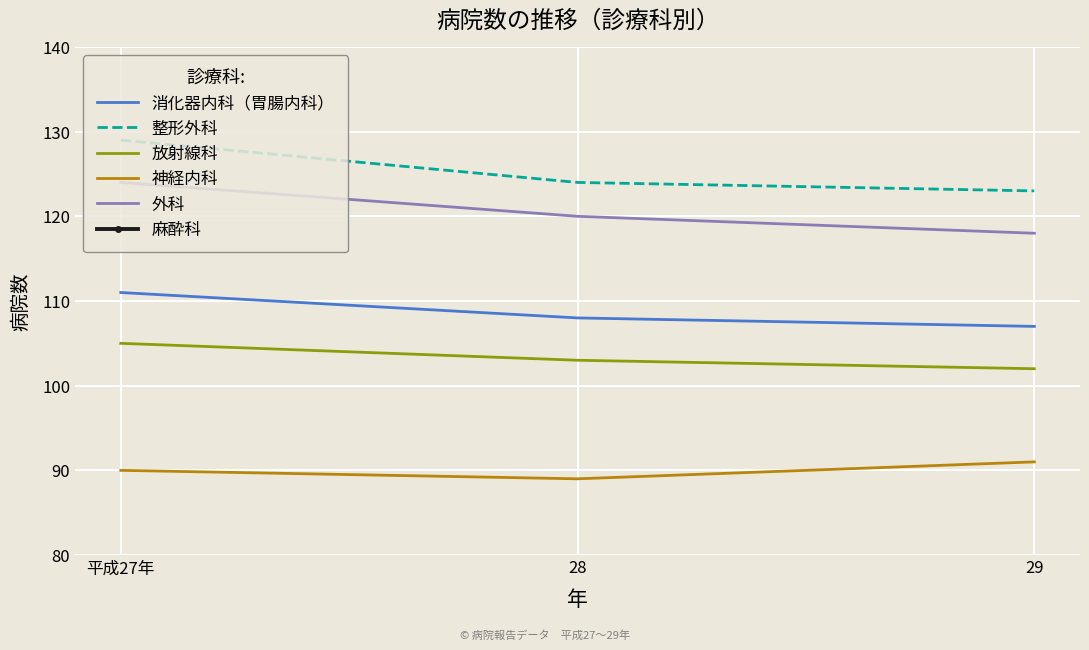

What are all the series names shown in the legend?

消化器内科（胃腸内科）, 整形外科, 放射線科, 神経内科, 外科, 麻酔科